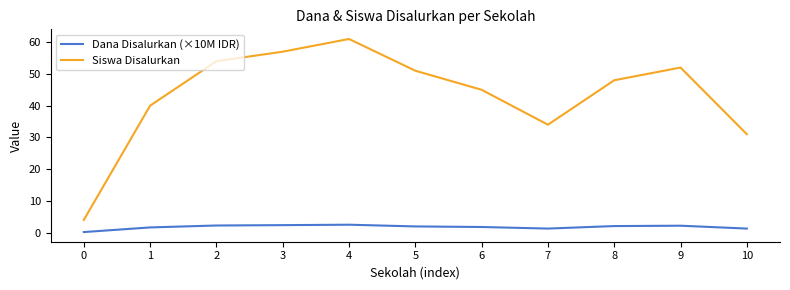

True or false: Dana Disalurkan (×10M IDR) and Siswa Disalurkan intersect in this chart.

False